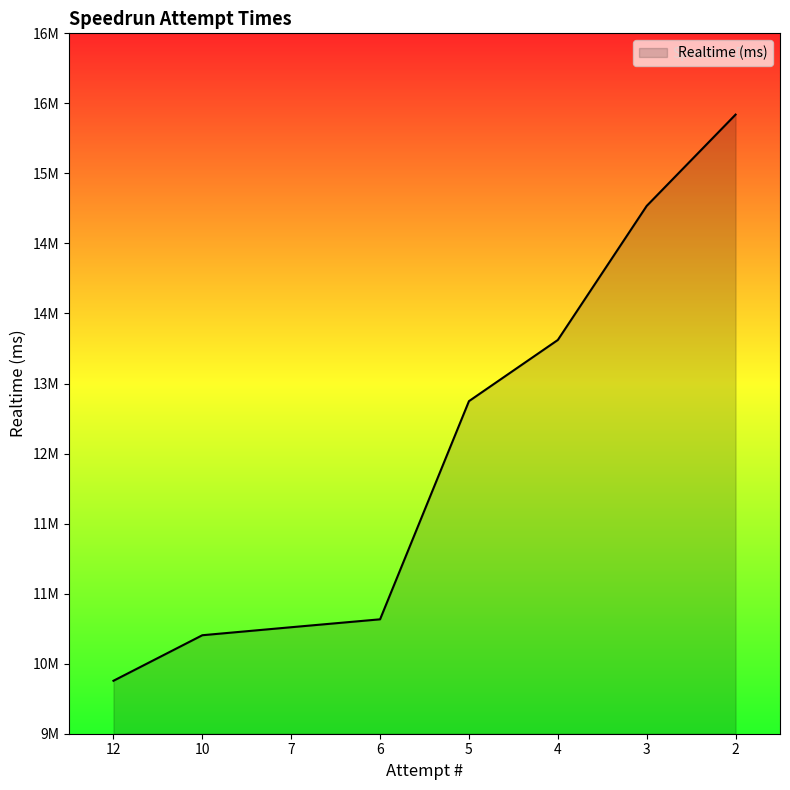

Does the chart display data point markers on the line(s)?

No